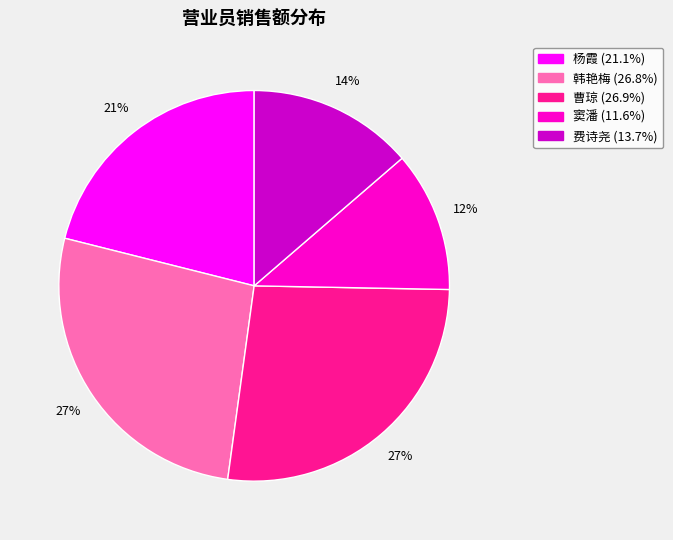

What is the smallest slice in the pie chart?

窦潘